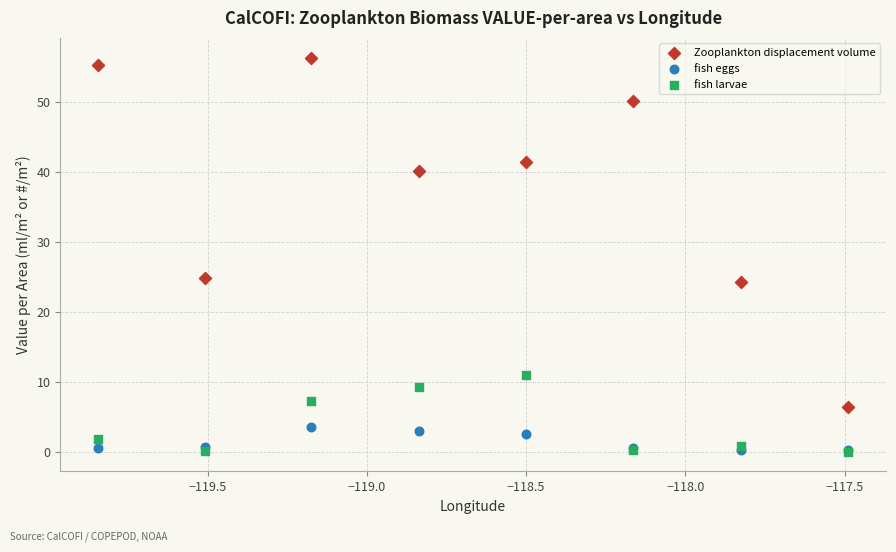

What are all the series names shown in the legend?

Zooplankton displacement volume, fish eggs, fish larvae